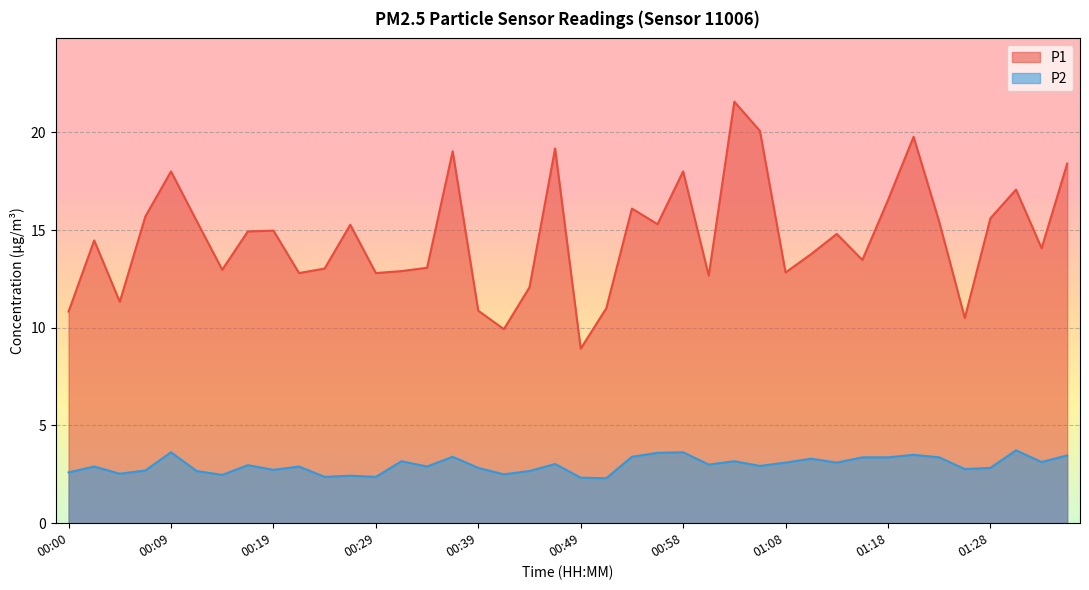

Which category has the lowest value across all series?

00:51